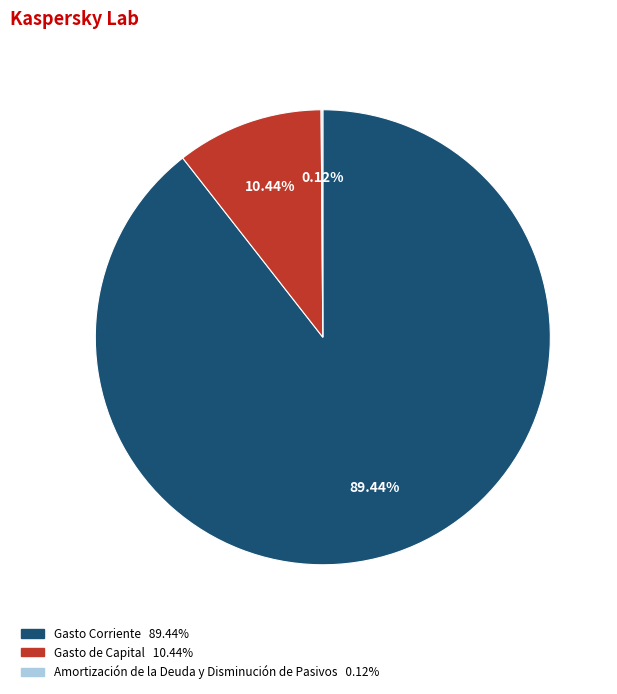

Combined, do Gasto de Capital and Gasto Corriente account for over 50%?

Yes